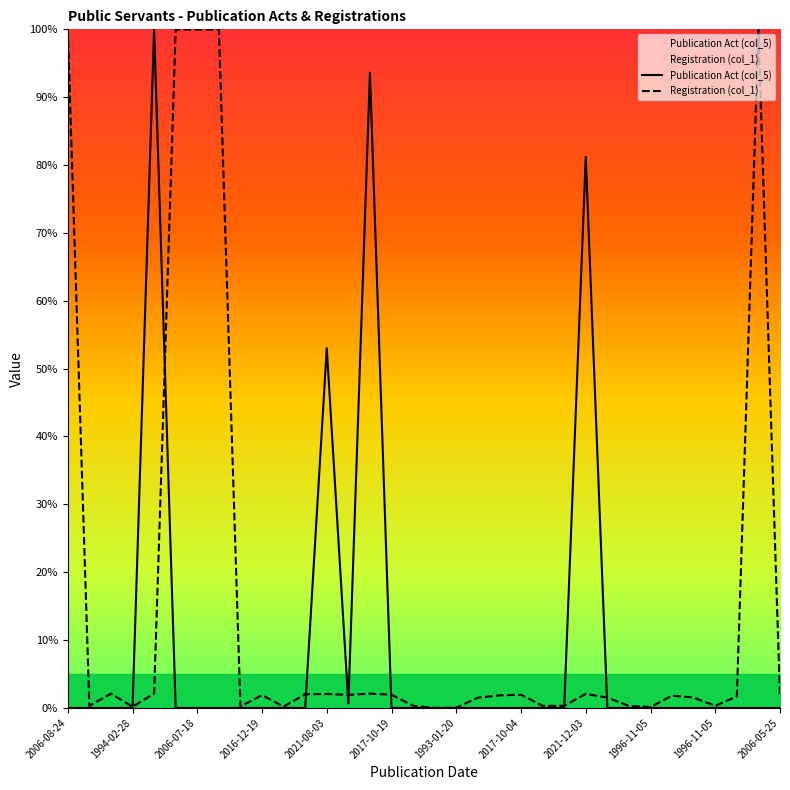

How many interior local valleys does the Registration (col_1) series have?

10